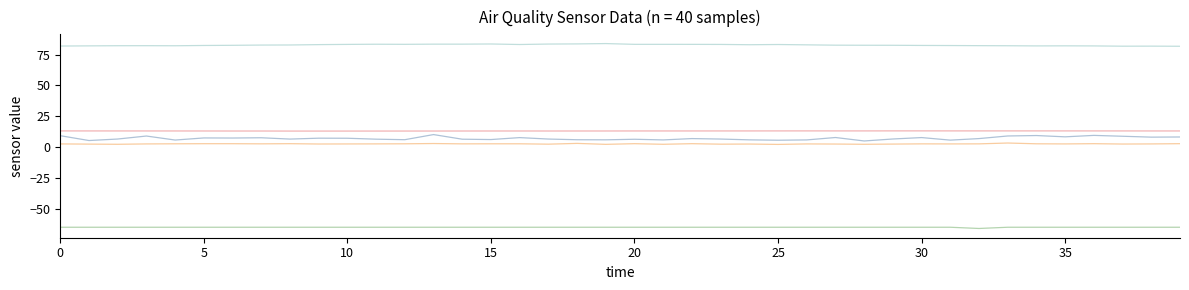

What is the maximum value shown in the chart?

84.0